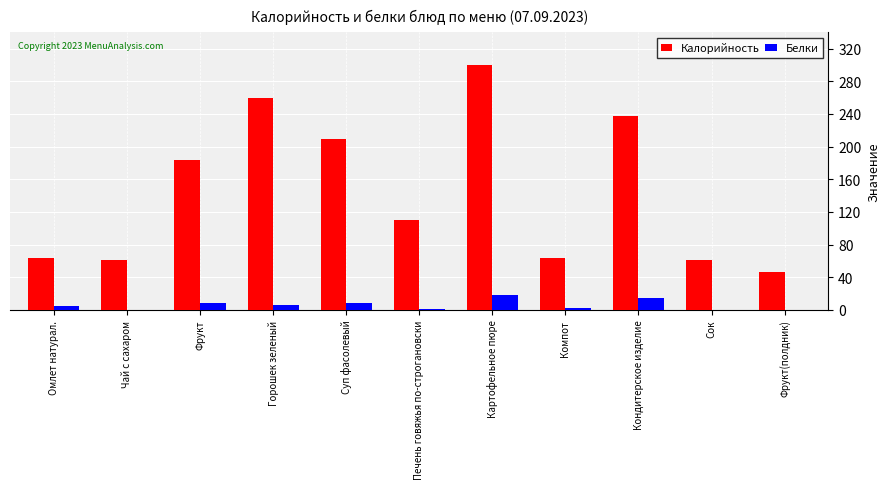

Which series has the largest total across all categories?

Калорийность